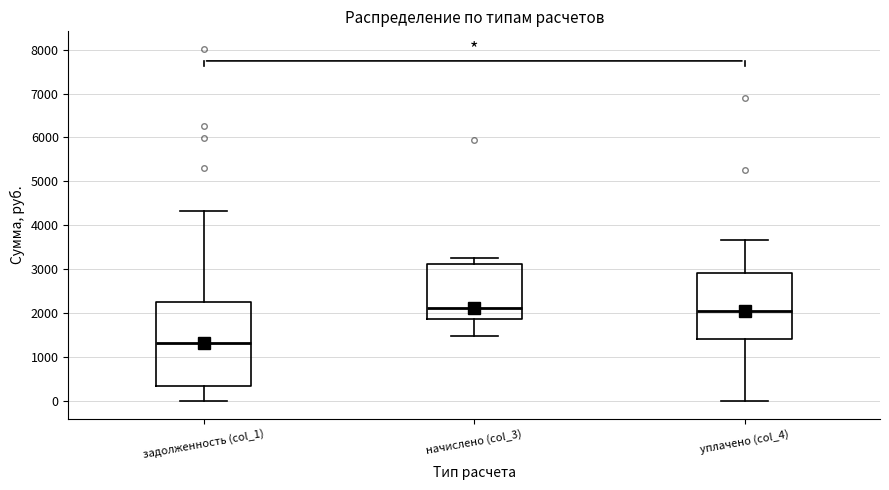

Comparing the boxes themselves (not the whiskers), which one is the tallest?

задолженность (col_1)